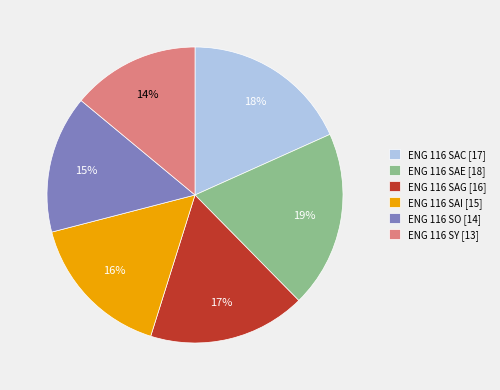

Which category has the smallest portion of the pie?

ENG 116 SY